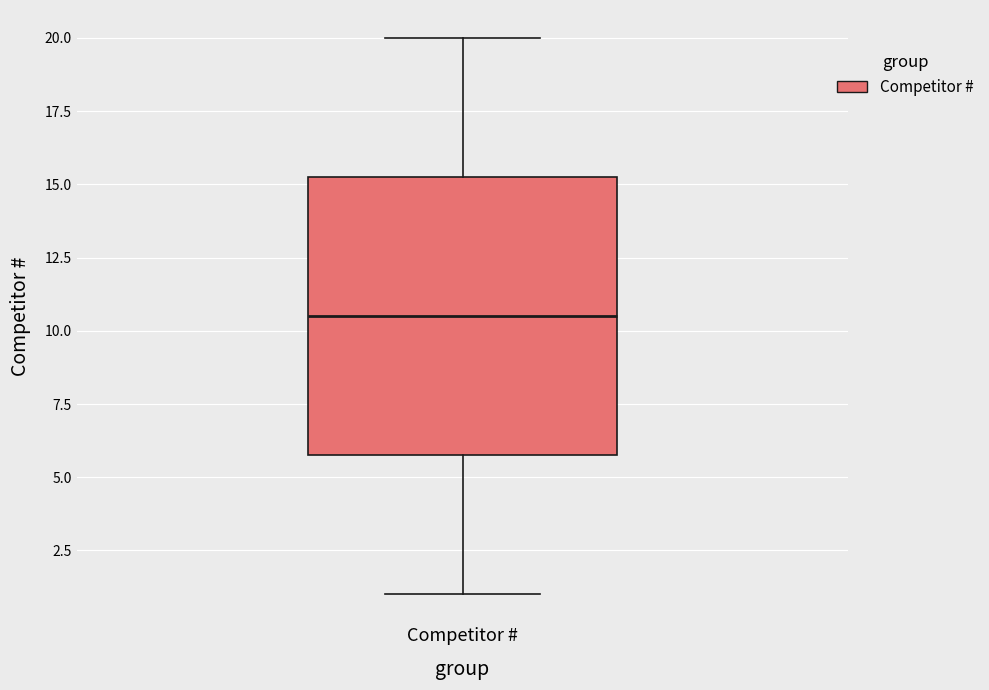

Transcribe this box plot: give where the median line is, the range the box spans, and where the two whiskers end, as read against the y-axis. The values are not printed on the chart, so give them approximately, as read against the axis.

median 10.5, box 6.0 to 15.5, whiskers 1.0 to 20.0